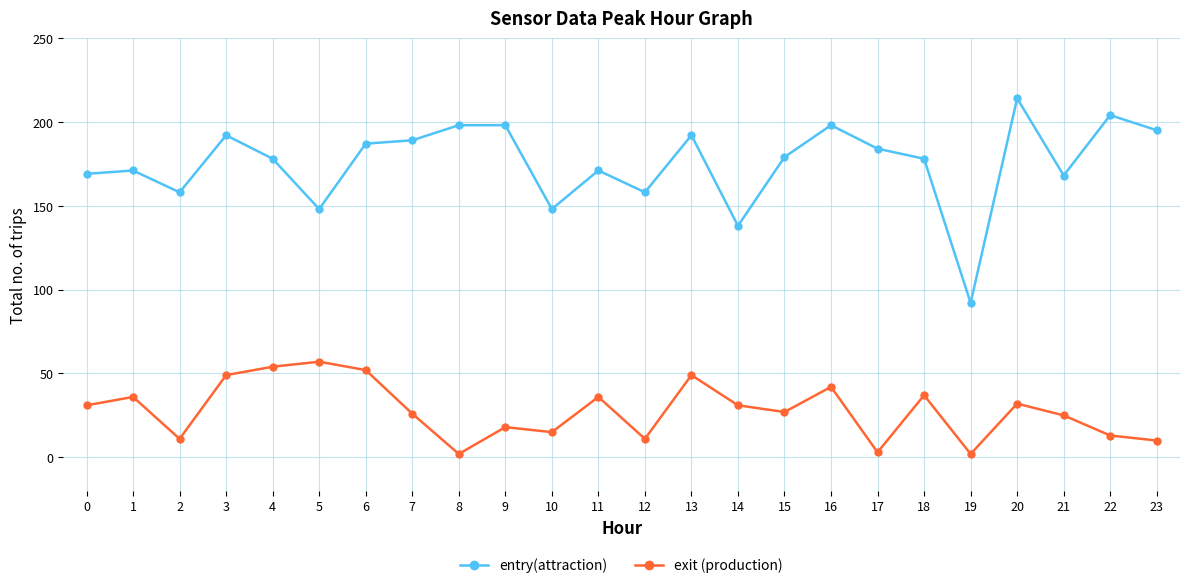

True or false: entry(attraction) has a value of 42 at 0.

False